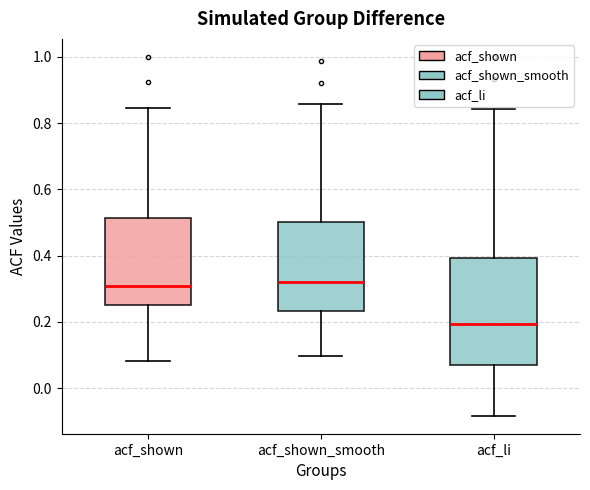

Reading left to right, read every box against the y-axis: the position of its median line, the range the box covers, and the ends of its whiskers. The values are not printed on the chart, so give them approximately, as read against the axis.

acf_shown: median 0.32, box 0.26 to 0.52, whiskers 0.08 to 0.84
acf_shown_smooth: median 0.32, box 0.24 to 0.50, whiskers 0.10 to 0.86
acf_li: median 0.20, box 0.06 to 0.40, whiskers -0.08 to 0.84